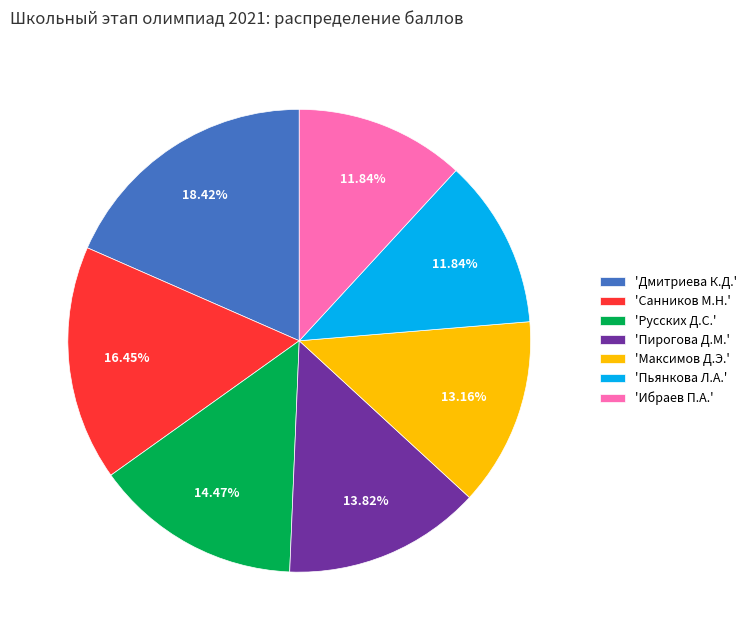

Does 'Русских Д.С.' account for over 50% of the chart?

No